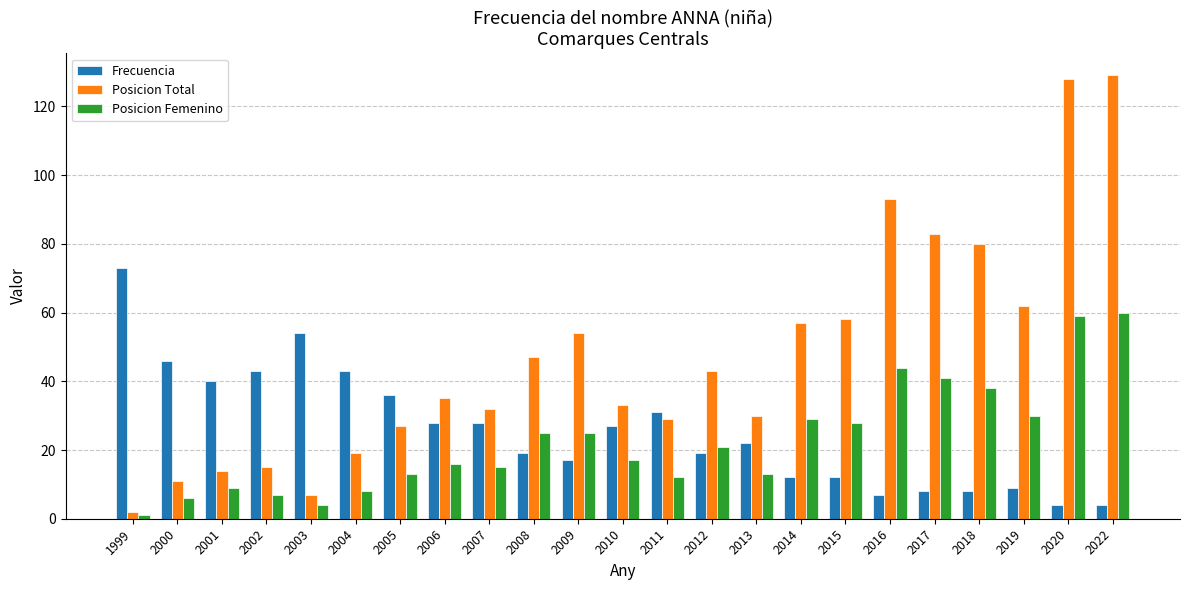

What is the average value of the Posicion Femenino series?

23